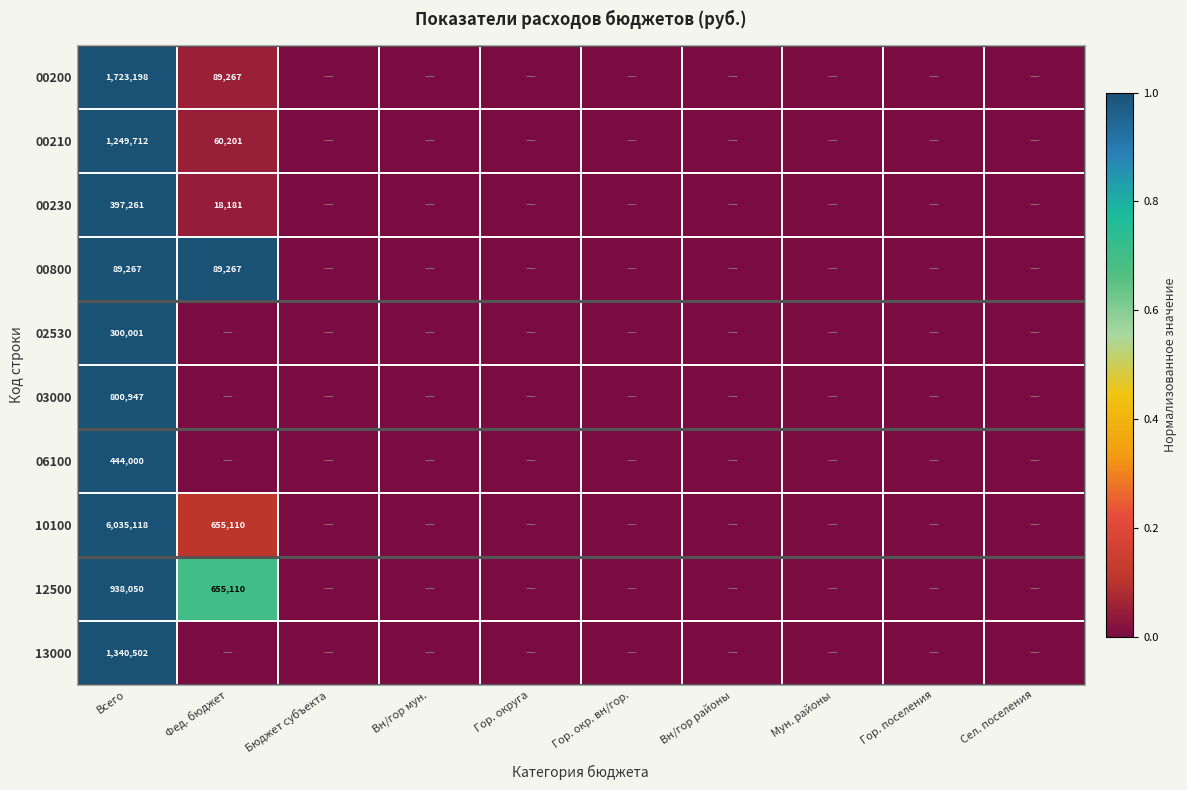

The value of 12500 at Всего is 938050. True or false?

True